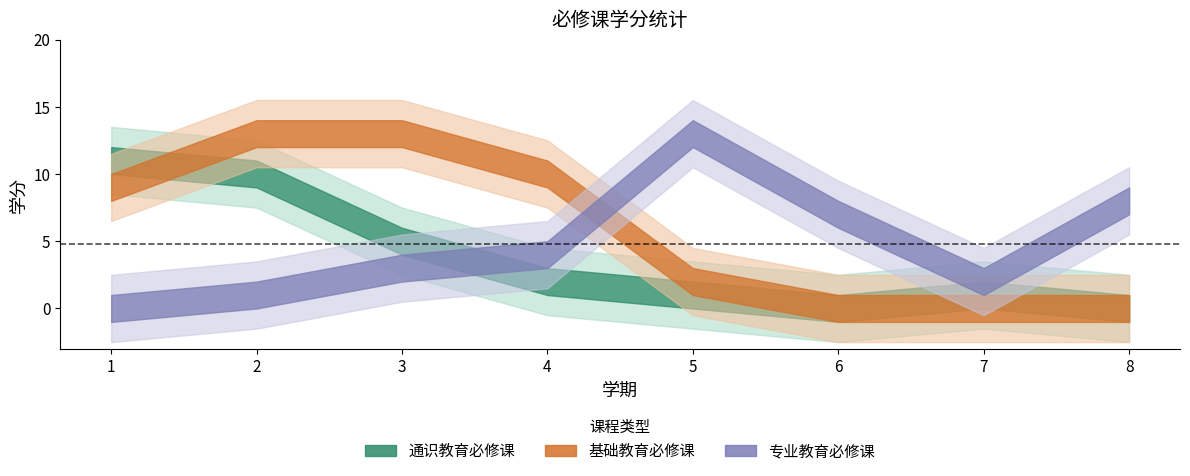

At which category does the chart reach its minimum across all series?

6